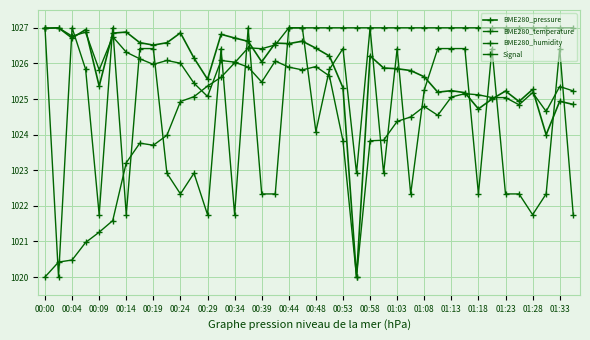

How many distinct data groups are displayed?

4